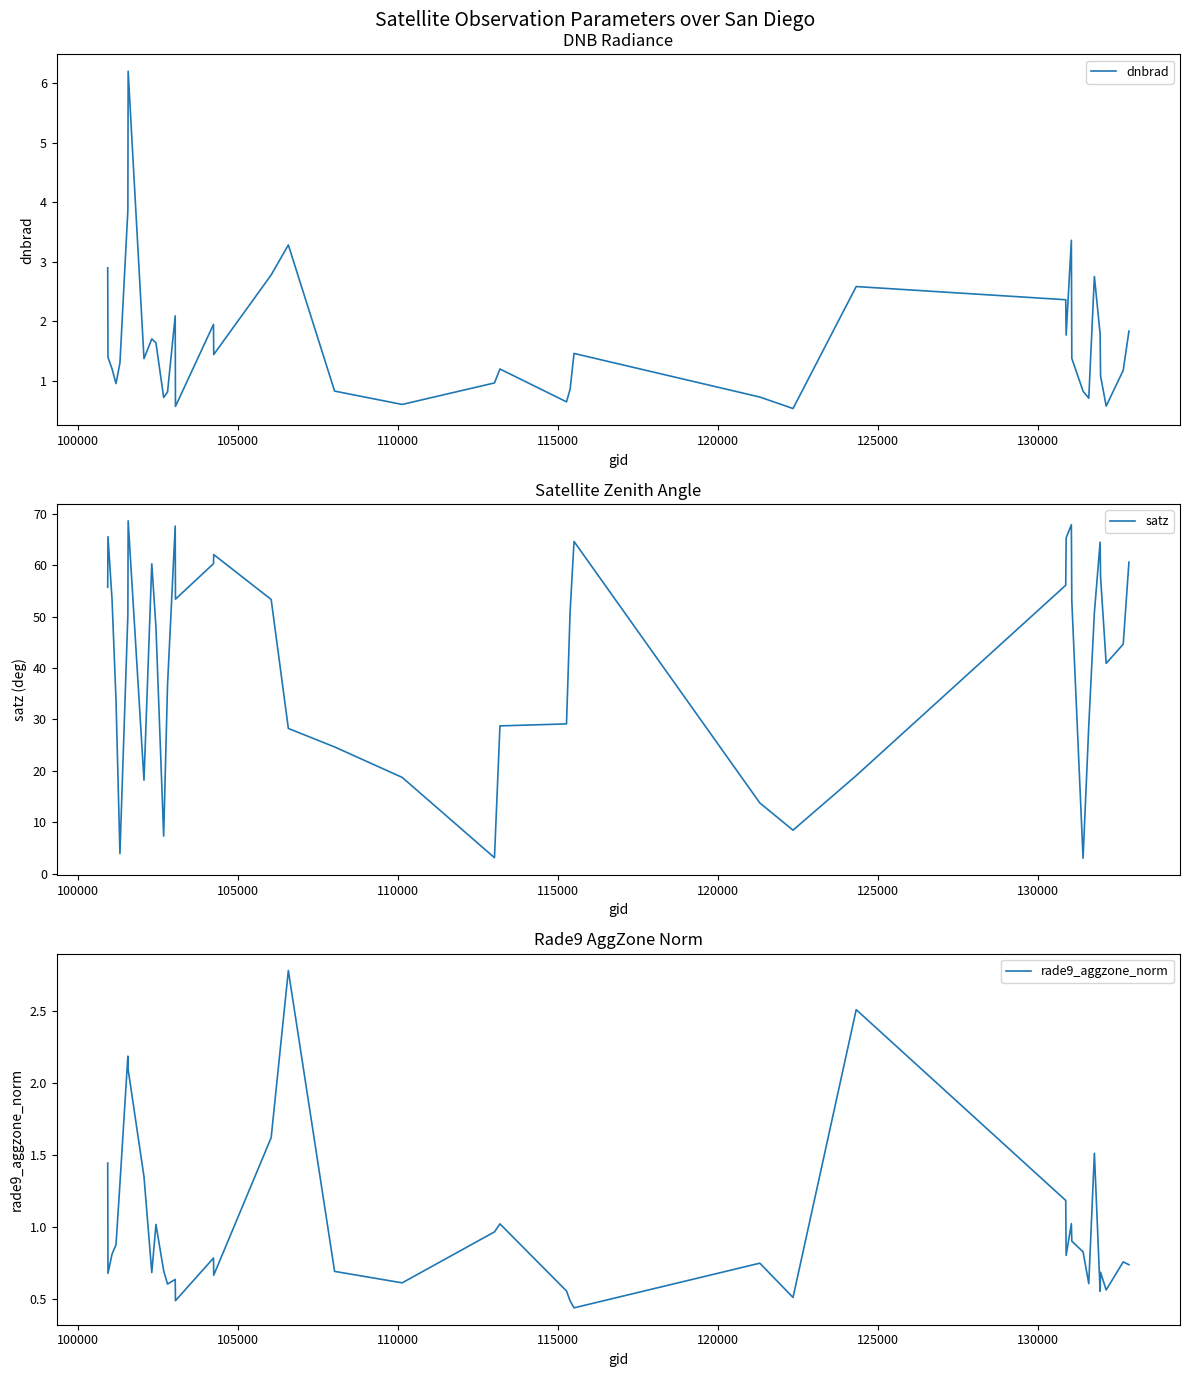

What is the lowest value of the dnbrad series?

0.5